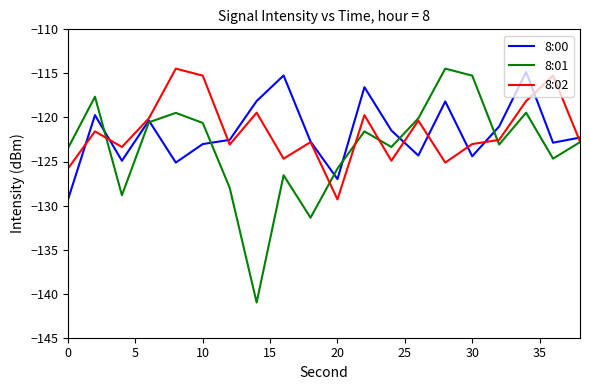

Which series ends up on top after the final intersection of 8:00 and 8:01?

8:00